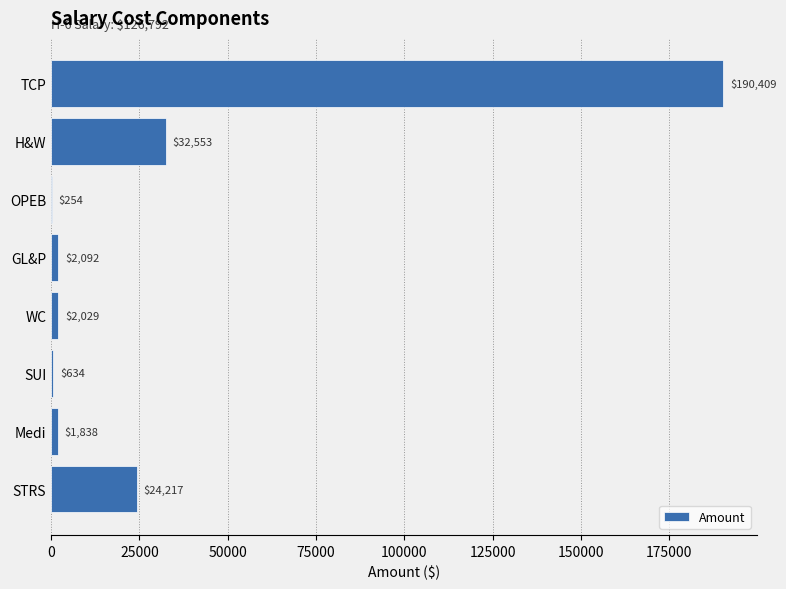

Is it true that the value at STRS is 24217?

True